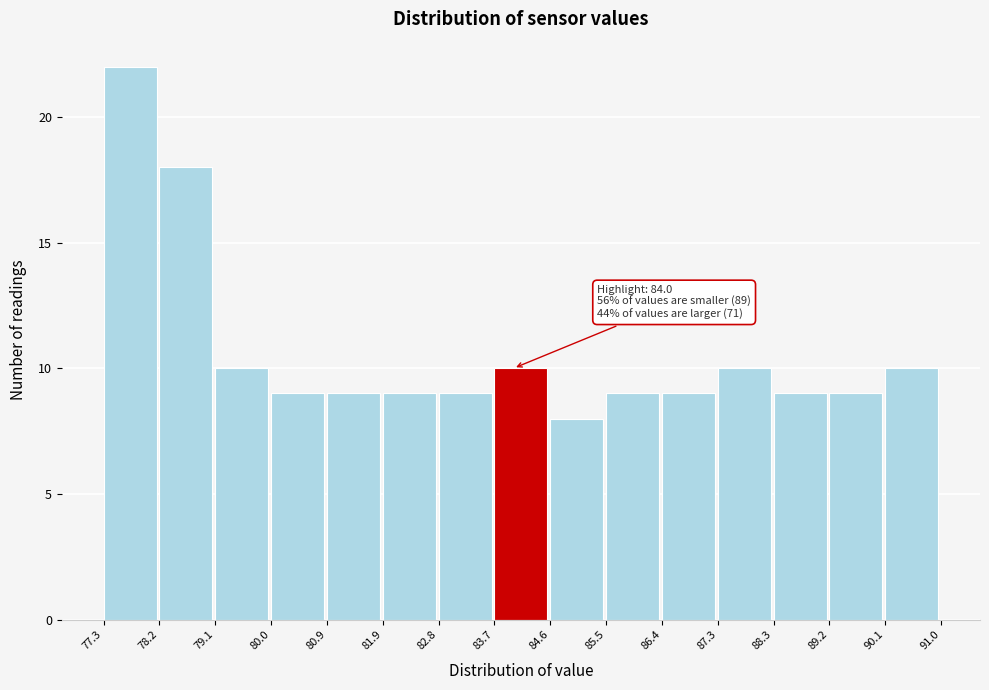

Over which range of the x-axis is the bar tallest?

77.3 to 78.2